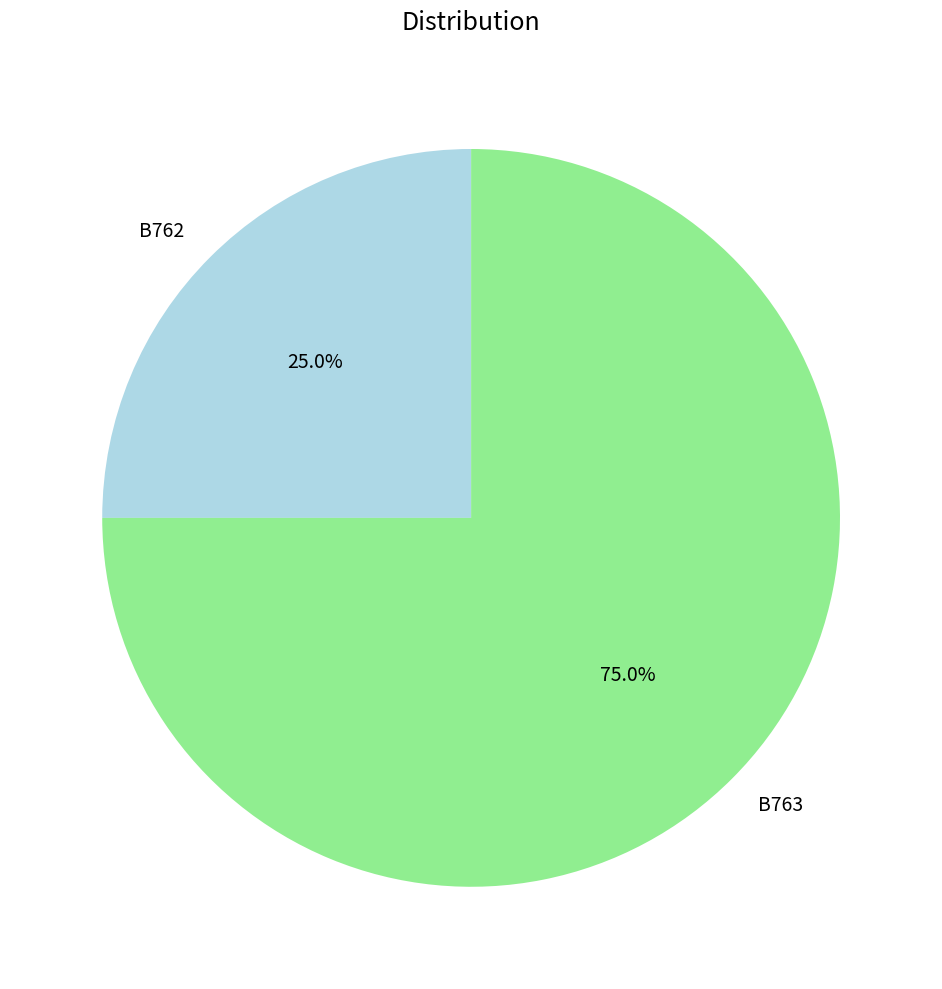

To the nearest percent, what portion does B762 represent?

25%